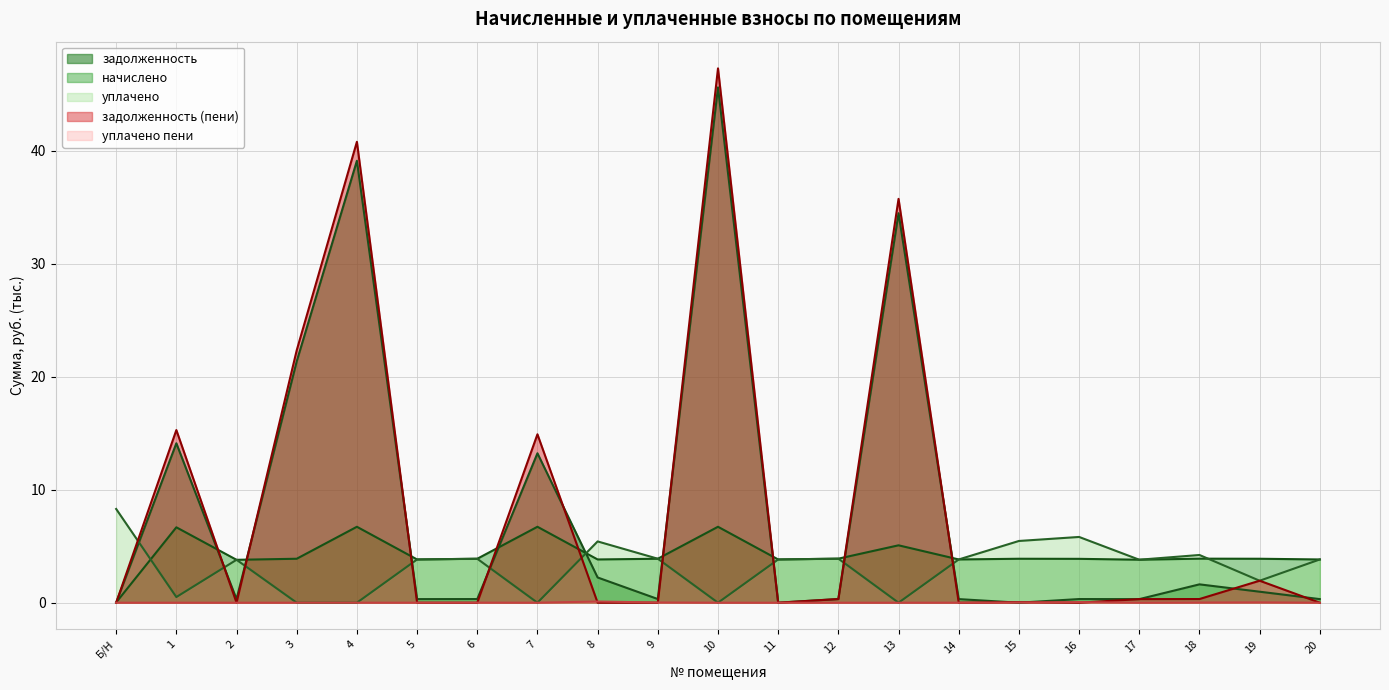

Which series has the largest total across all categories?

задолженность (пени)